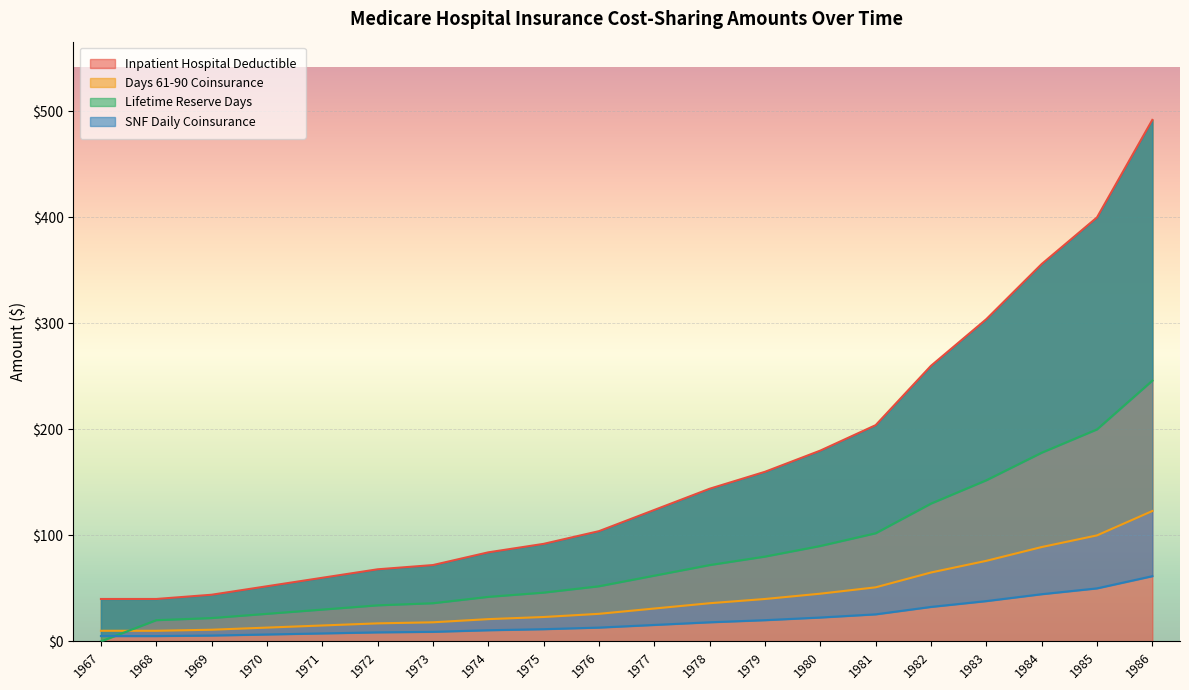

The value of Inpatient Hospital Deductible at 1967 is 67.8. True or false?

False